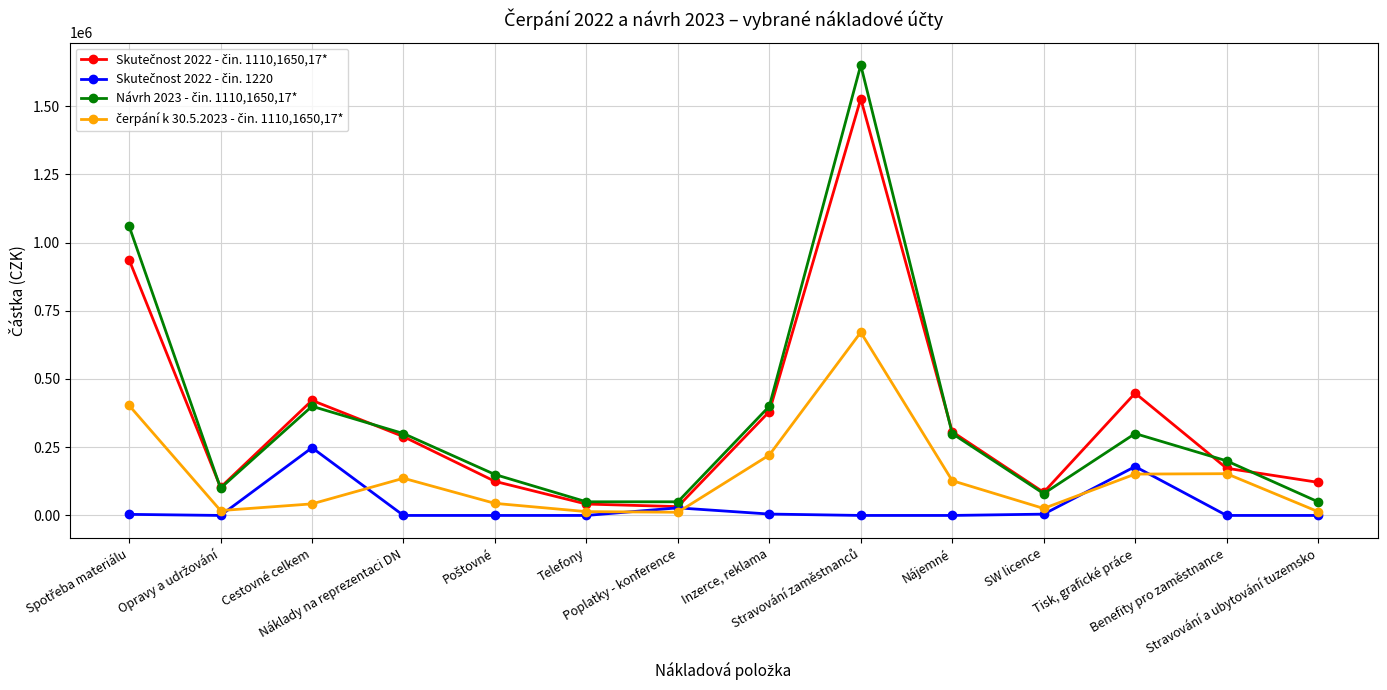

True or false: Skutečnost 2022 - čin. 1220 has more than 0 interior local peaks.

True